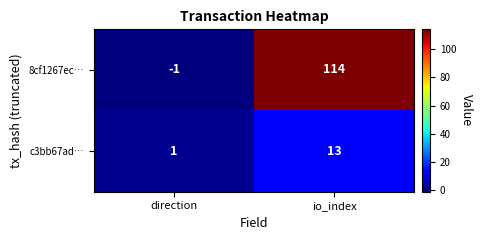

Which category has the lowest value across all series?

direction